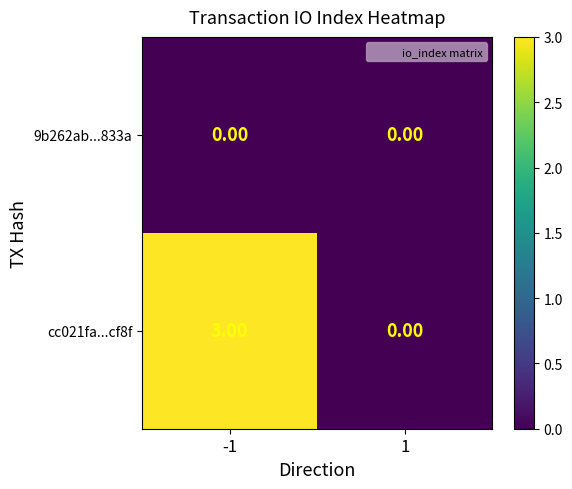

Is the value of 9b262ab...833a at 1 greater than the value of cc021fa...cf8f at -1?

No